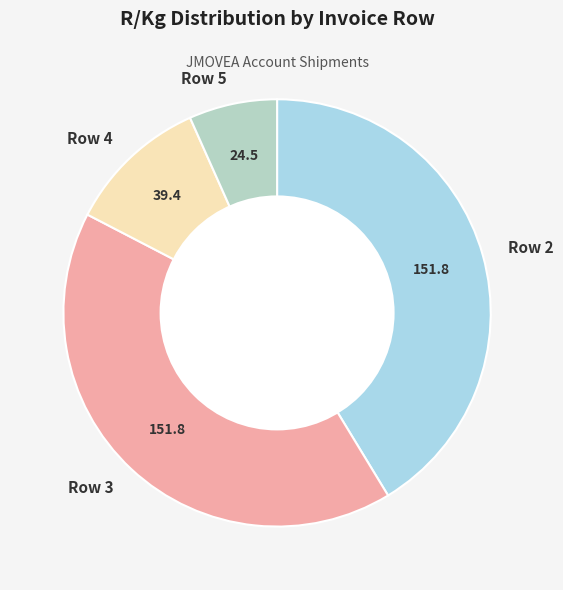

Which has a higher value, Row 3 or Row 5?

Row 3